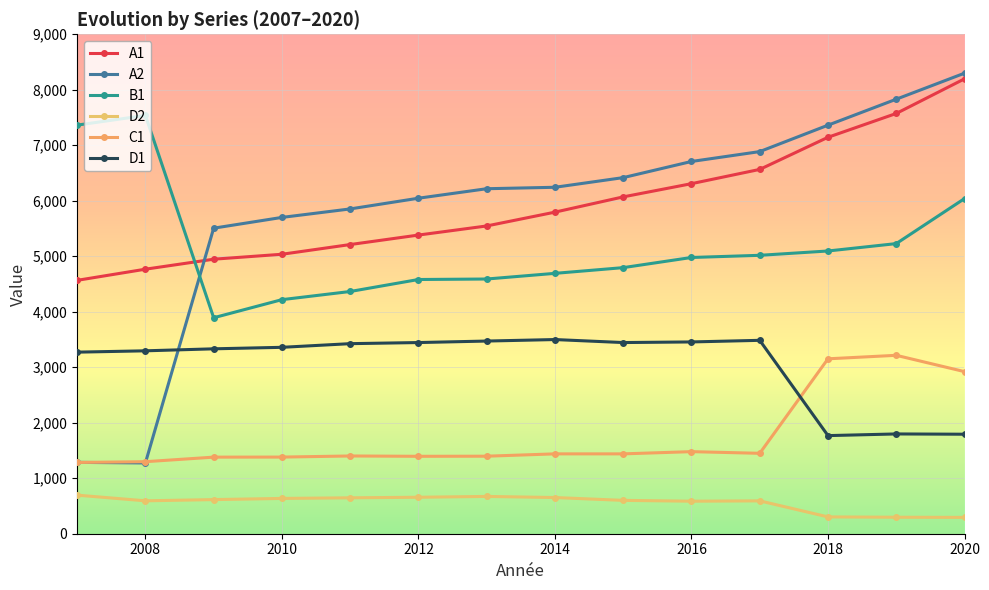

How many lines are shown in the chart?

6